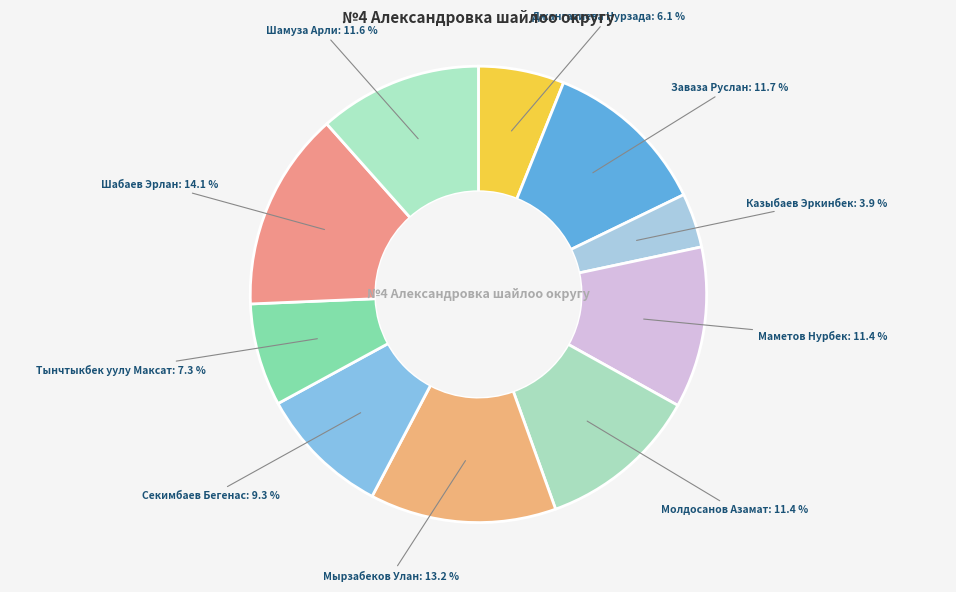

Does Шамуза Арли account for over 50% of the chart?

No